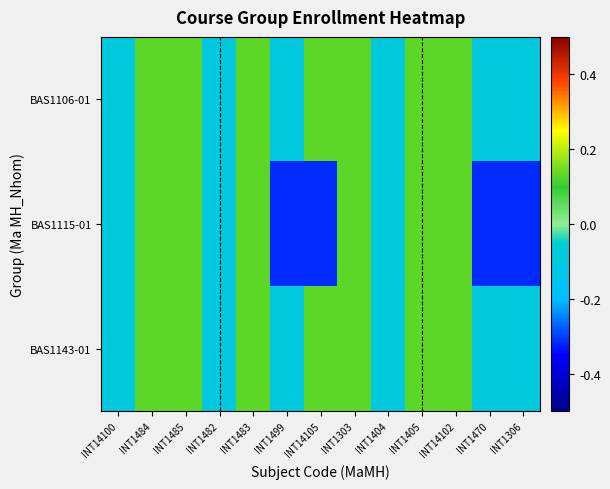

Reading left to right, transcribe all the data shown in this chart.

BAS1106-01: INT14100=-0.1	INT1484=0.1	INT1485=0.1	INT1482=-0.1	INT1483=0.1	INT1499=-0.1	INT14105=0.1	INT1303=0.1	INT1404=-0.1	INT1405=0.1	INT14102=0.1	INT1470=-0.1	INT1306=-0.1
BAS1115-01: INT14100=-0.1	INT1484=0.1	INT1485=0.1	INT1482=-0.1	INT1483=0.1	INT1499=-0.3	INT14105=-0.3	INT1303=0.1	INT1404=-0.1	INT1405=0.1	INT14102=0.1	INT1470=-0.3	INT1306=-0.3
BAS1143-01: INT14100=-0.1	INT1484=0.1	INT1485=0.1	INT1482=-0.1	INT1483=0.1	INT1499=-0.1	INT14105=0.1	INT1303=0.1	INT1404=-0.1	INT1405=0.1	INT14102=0.1	INT1470=-0.1	INT1306=-0.1